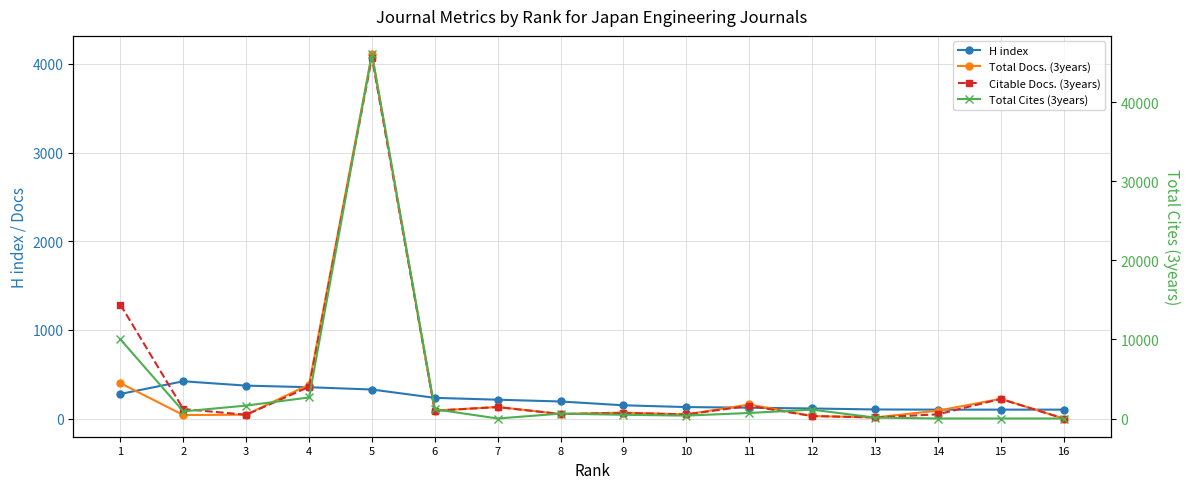

How many positive values does the Citable Docs. (3years) series have?

15